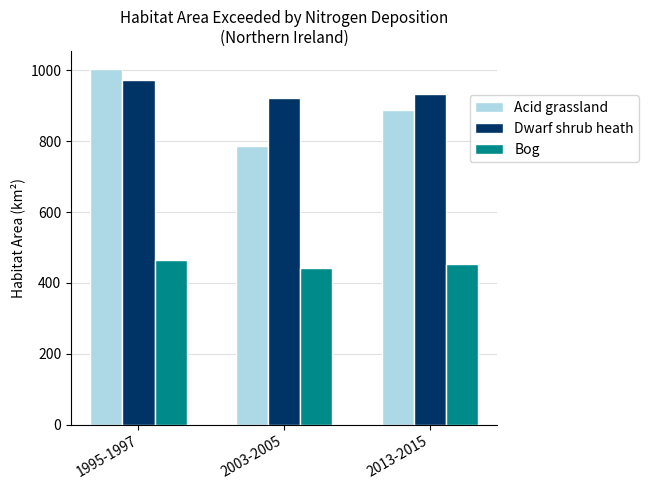

What is the difference between the highest and lowest values at 2003-2005?

480